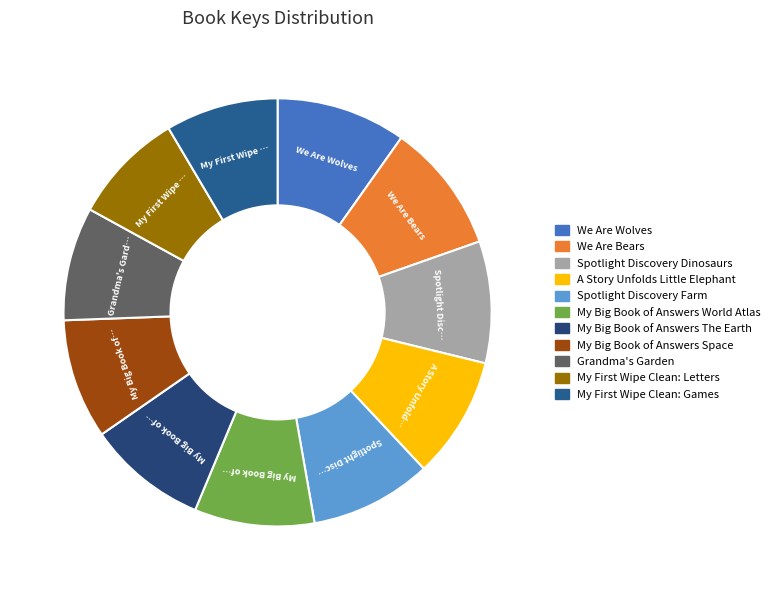

Is there any slice that represents more than half of the pie?

No